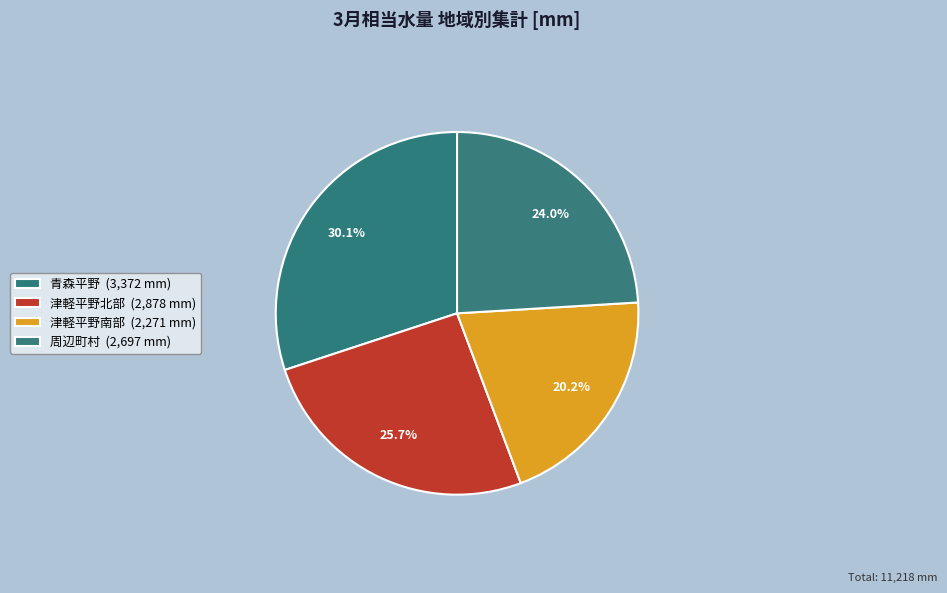

How many segments does this pie chart have?

4